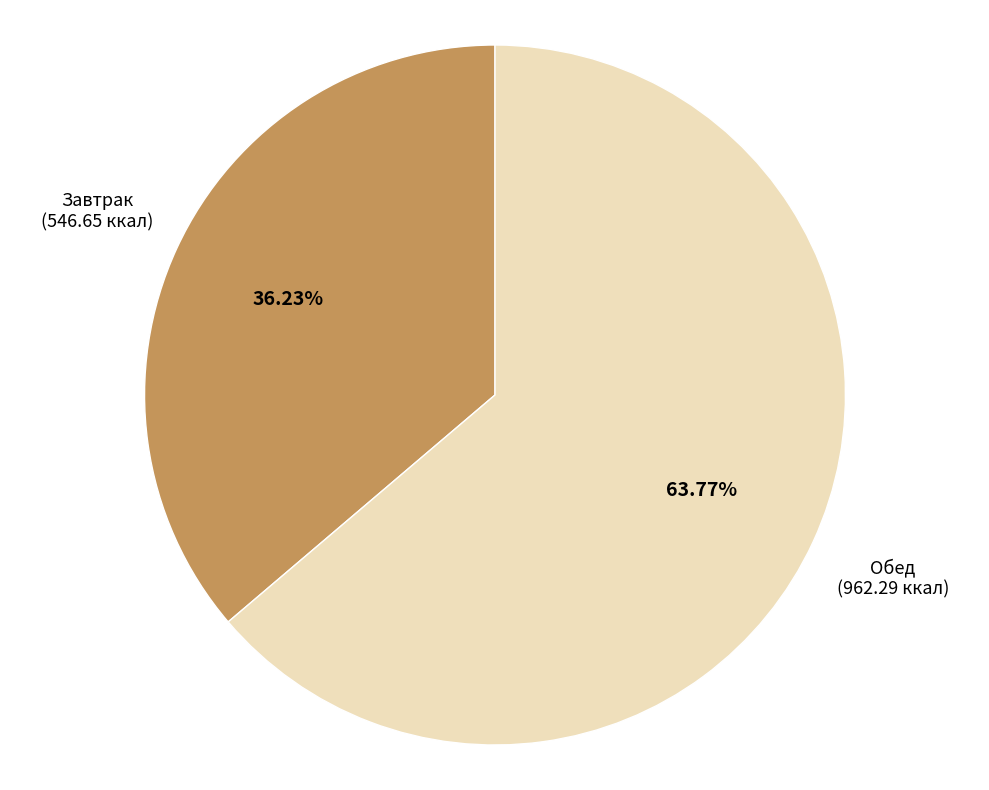

To the nearest percent, what is the difference between the largest and smallest slice percentages?

28%